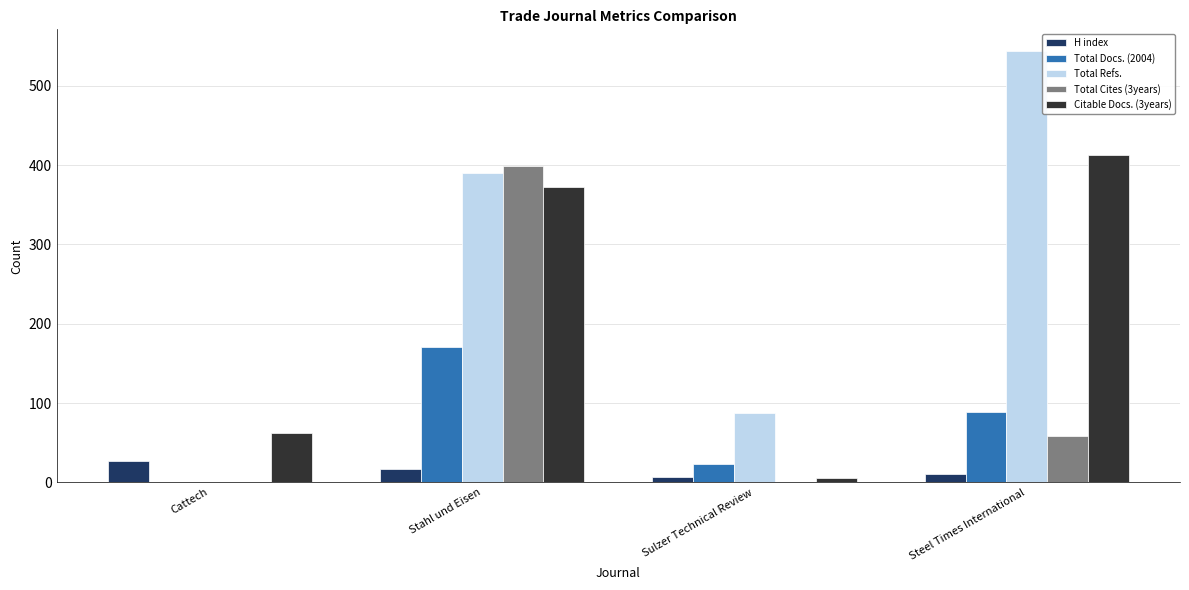

What value does the Citable Docs. (3years) series have at Cattech, to the nearest 10?

60